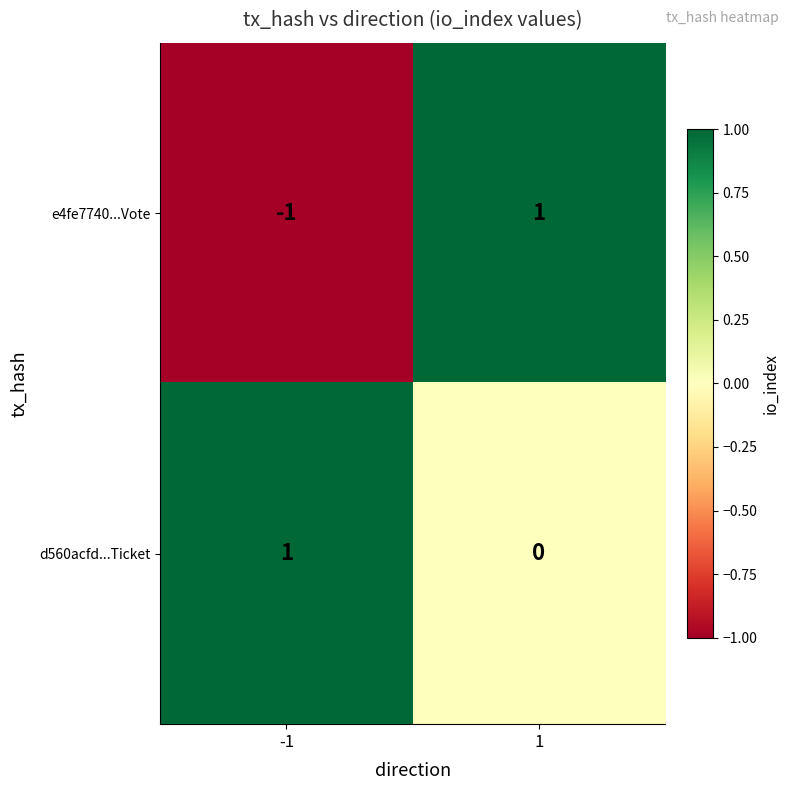

Rank the categories by d560acfd...Ticket value from highest to lowest.

-1, 1